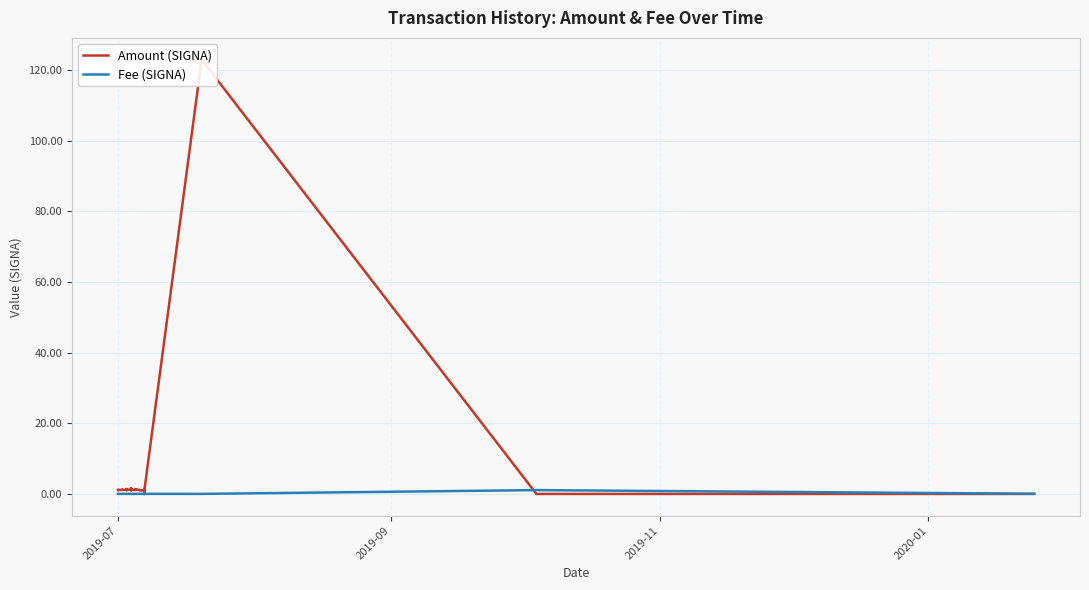

What are all the series names shown in the legend?

Amount (SIGNA), Fee (SIGNA)